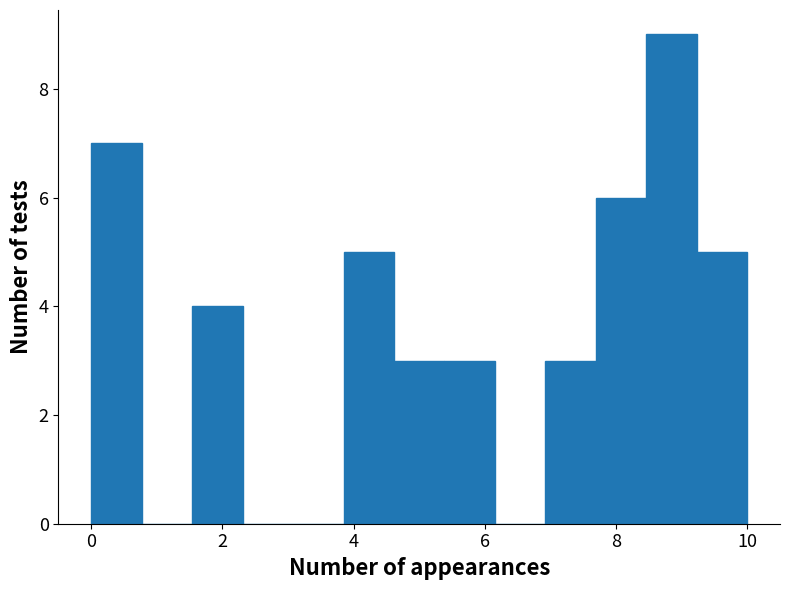

Around what value on the x-axis is the tallest bar? Give the approximate position of its centre, as read against the axis.

8.8